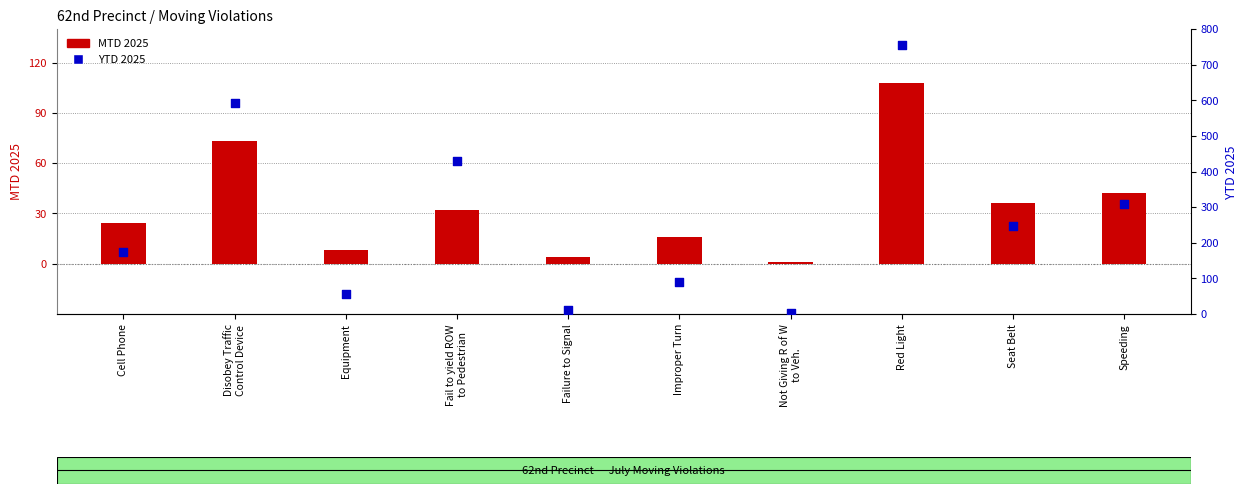

At which category is the sum across all series the highest?

Red Light